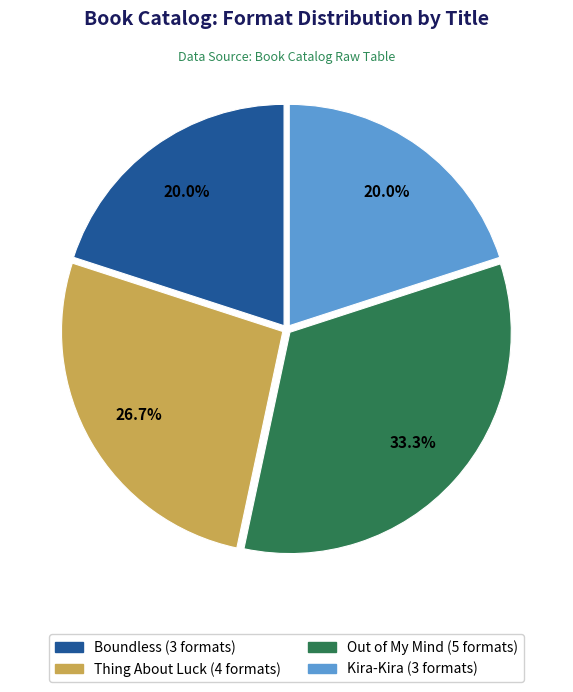

How many slices are in this pie chart?

4